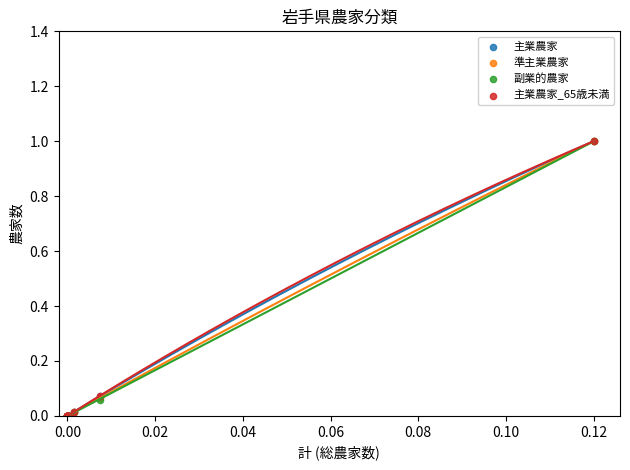

What are all the series names shown in the legend?

主業農家, 準主業農家, 副業的農家, 主業農家_65歳未満